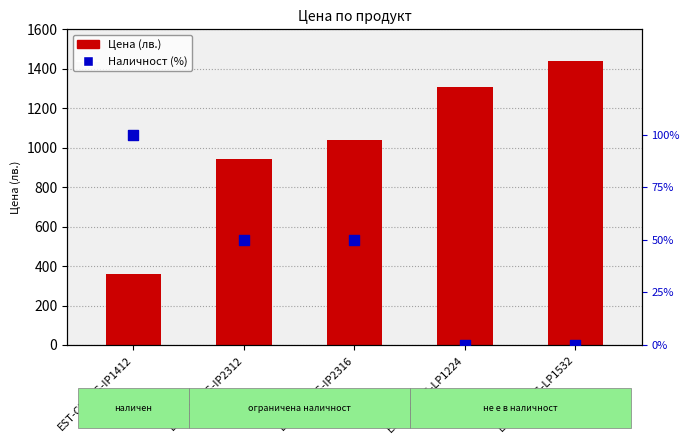

What are all the series names shown in the legend?

Цена, Наличност (%)